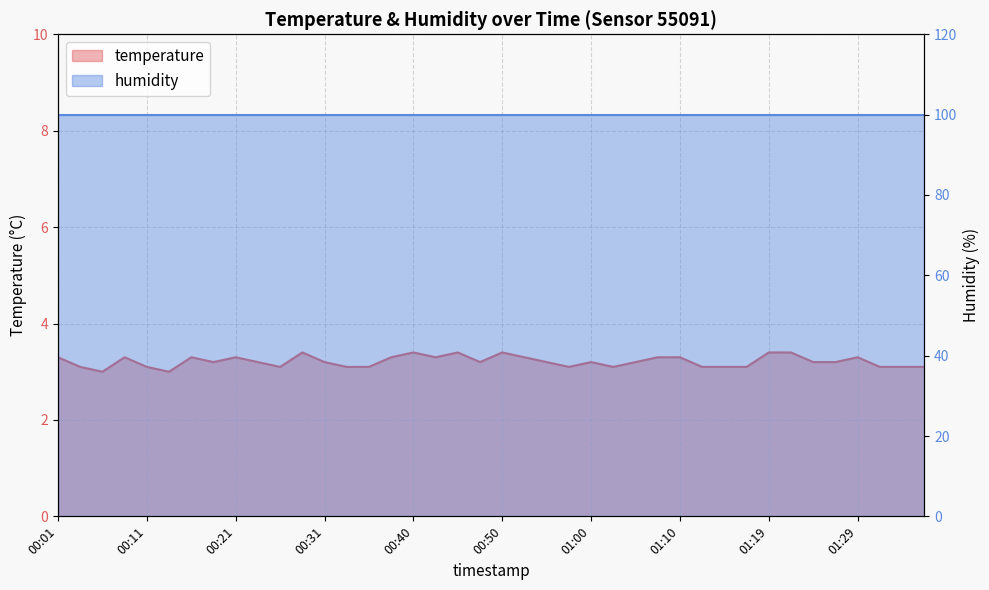

The chart shows a value of 5.1 at 01:17. True or false?

False